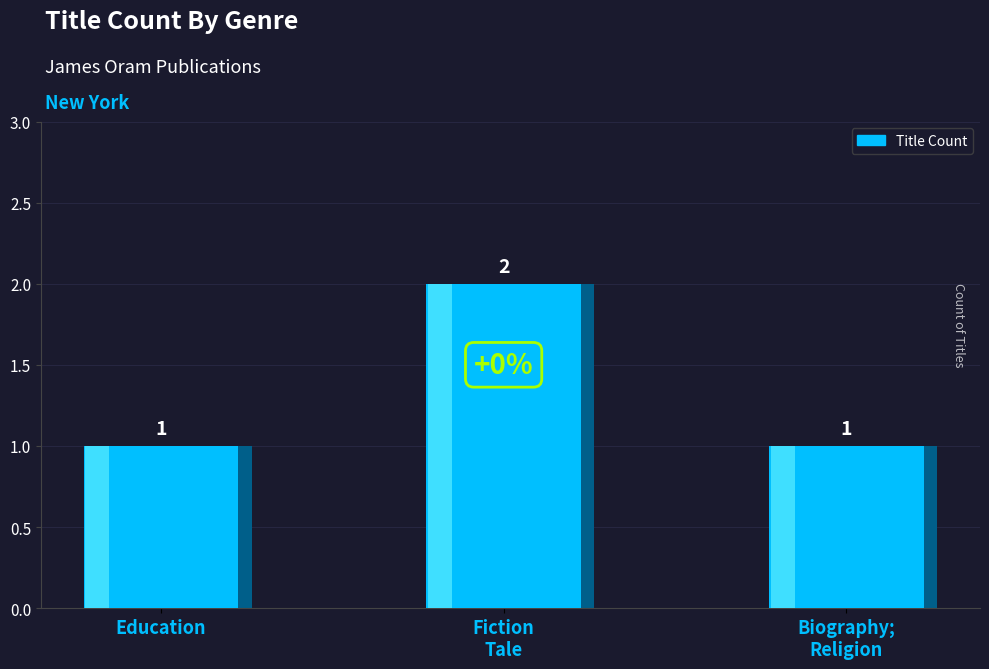

Where is the data nearest to the value 1?

Education